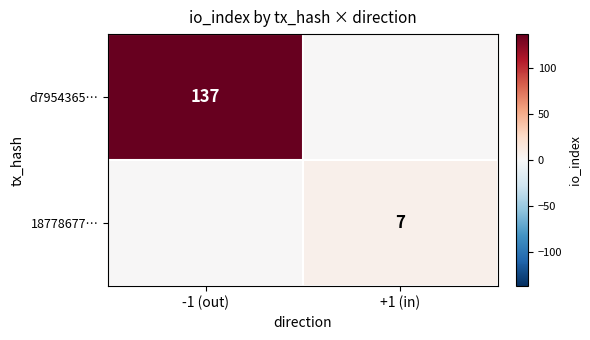

Is the value of 18778677… at +1 (in) greater than the value of d7954365… at -1 (out)?

No